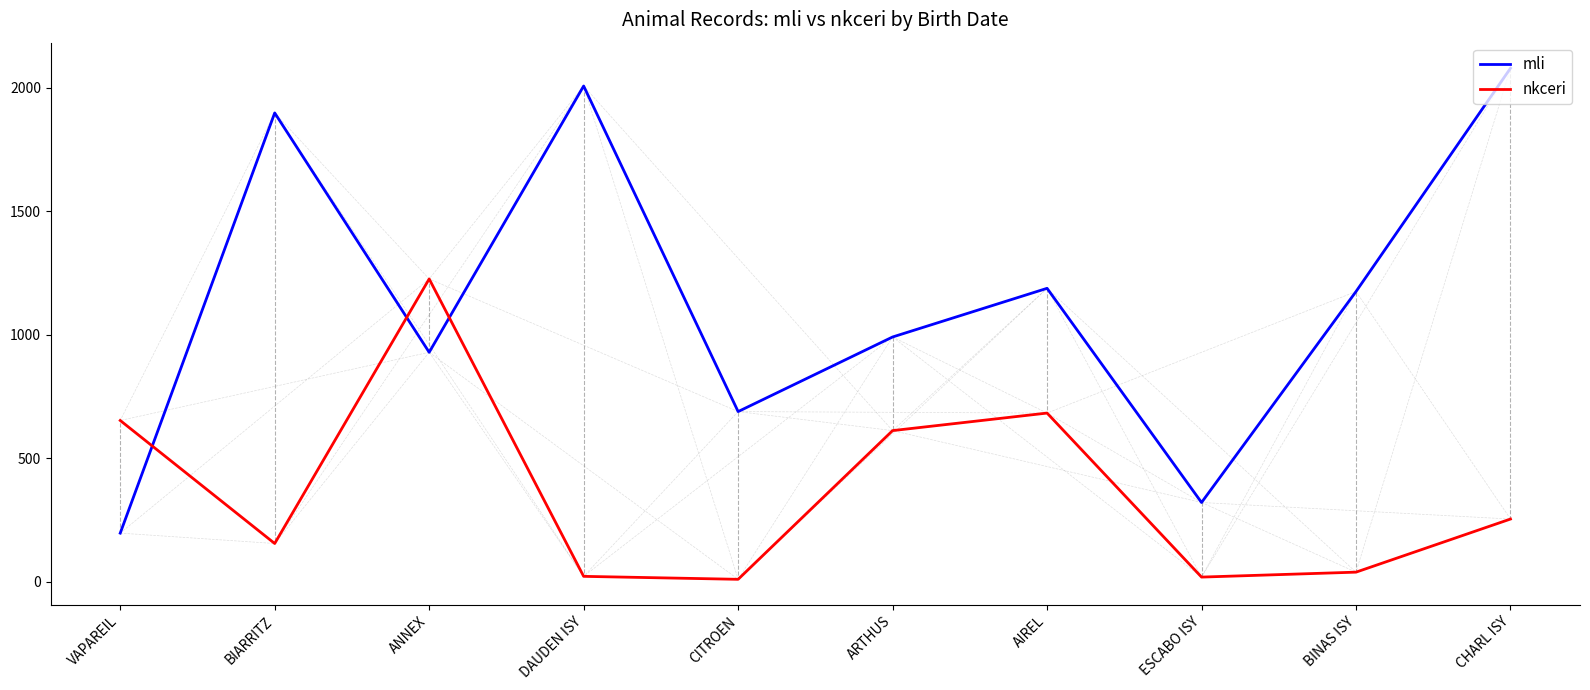

What is the sum of the mli values at CHARL ISY and AIREL?

3267